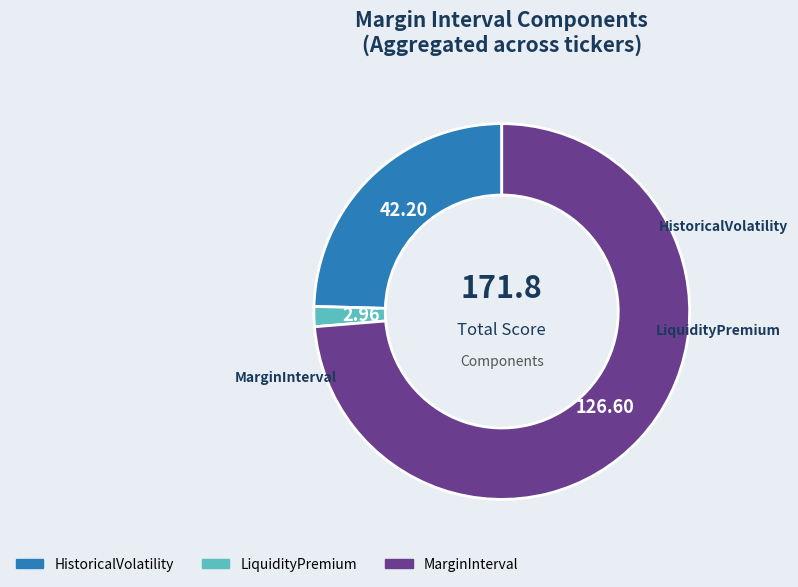

Rank the categories by value from lowest to highest.

LiquidityPremium, HistoricalVolatility, MarginInterval